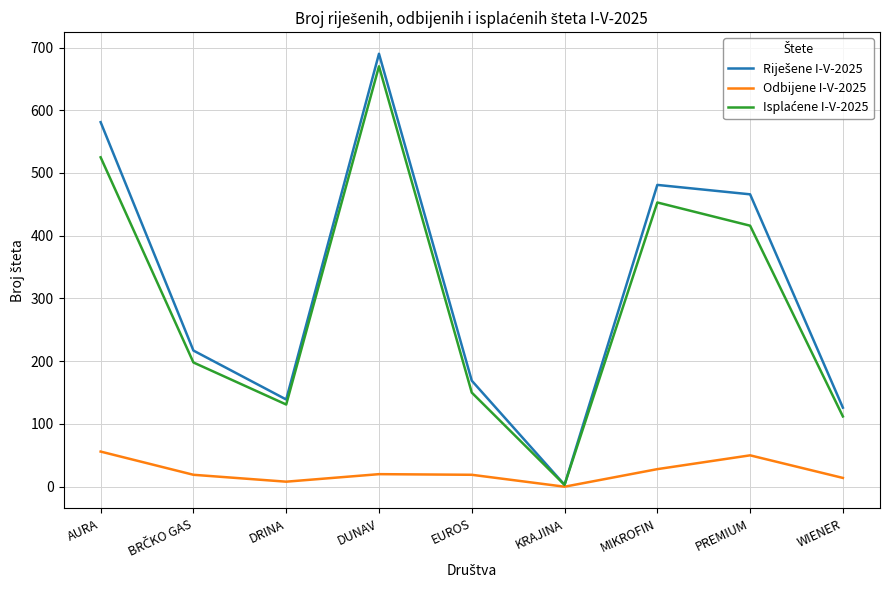

What is the total value across all series at DUNAV?

1380